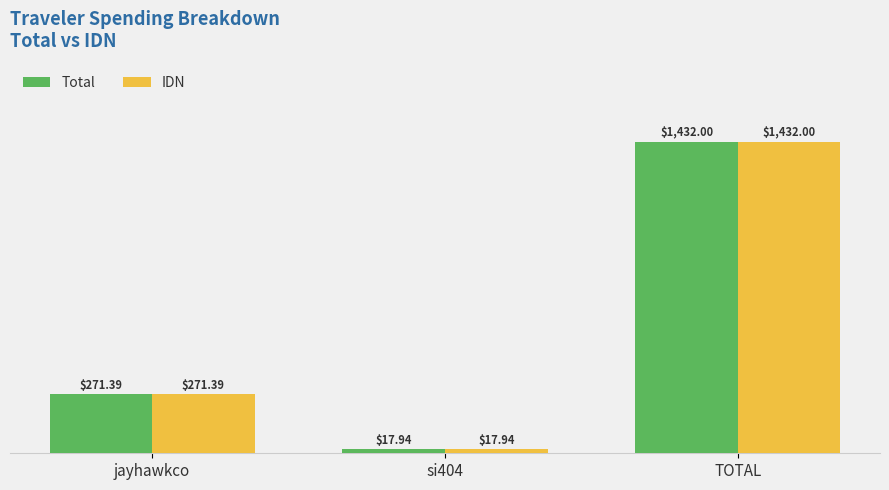

What is the maximum value for Total?

1432.0